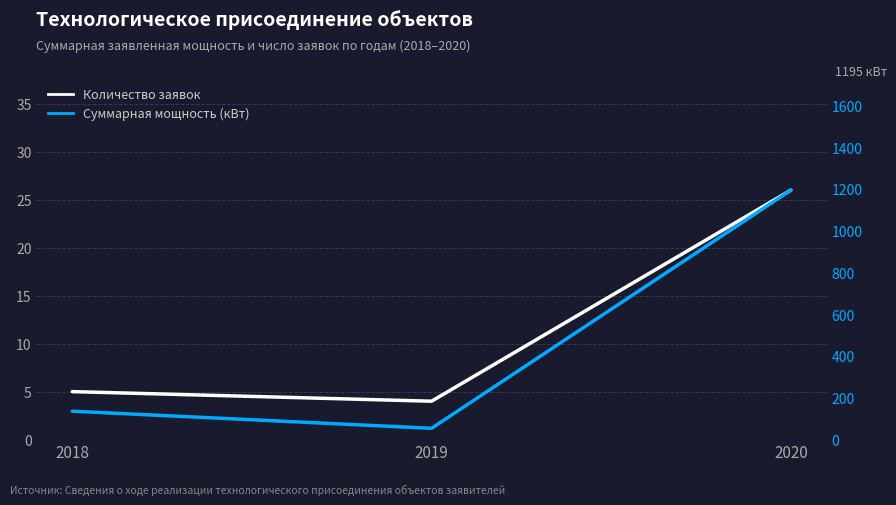

What is the difference between the maximum and minimum values in the Суммарная мощность (кВт) series?

1141.5